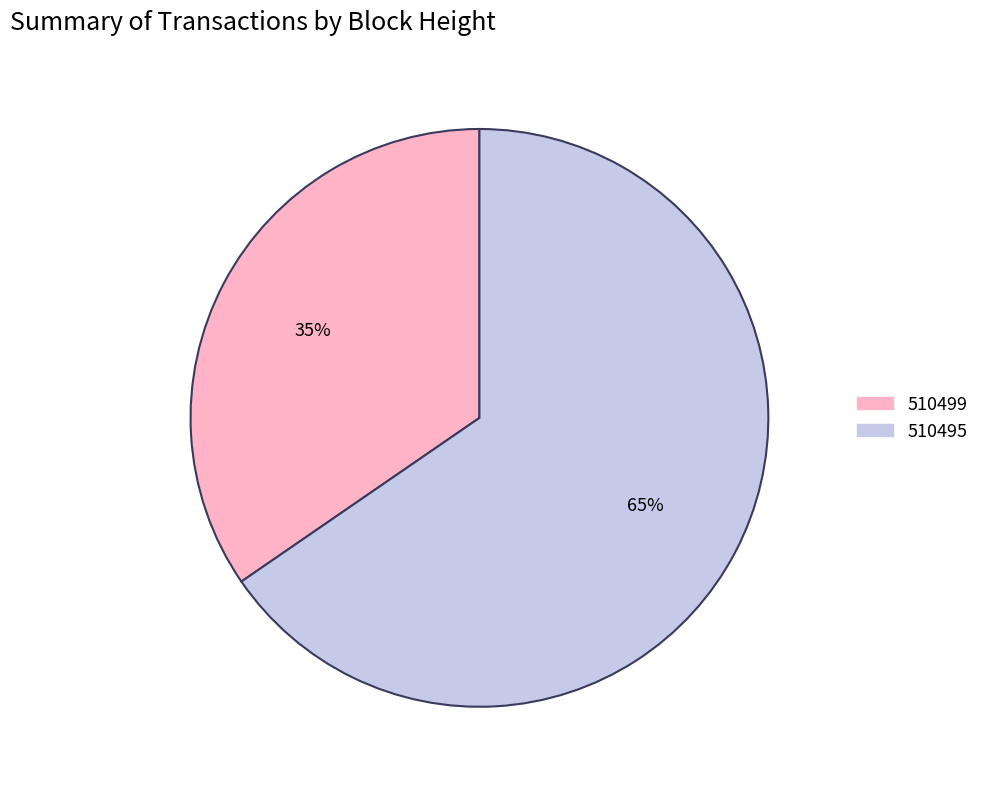

Is there a majority slice in this chart?

Yes